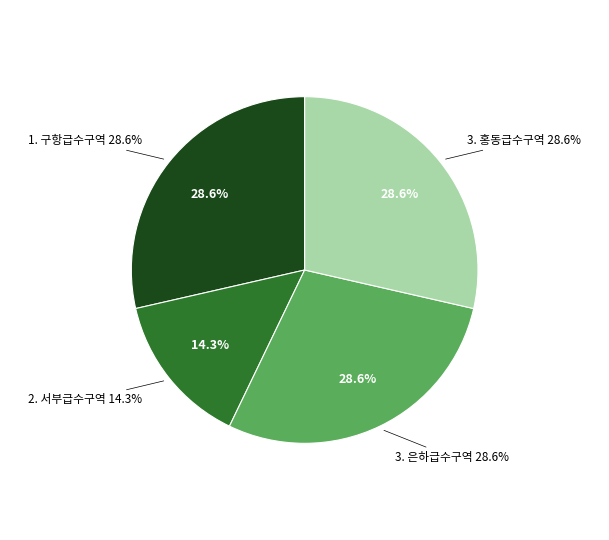

Combined, do 2. 서부급수구역 and 1. 구항급수구역 account for over 50%?

No